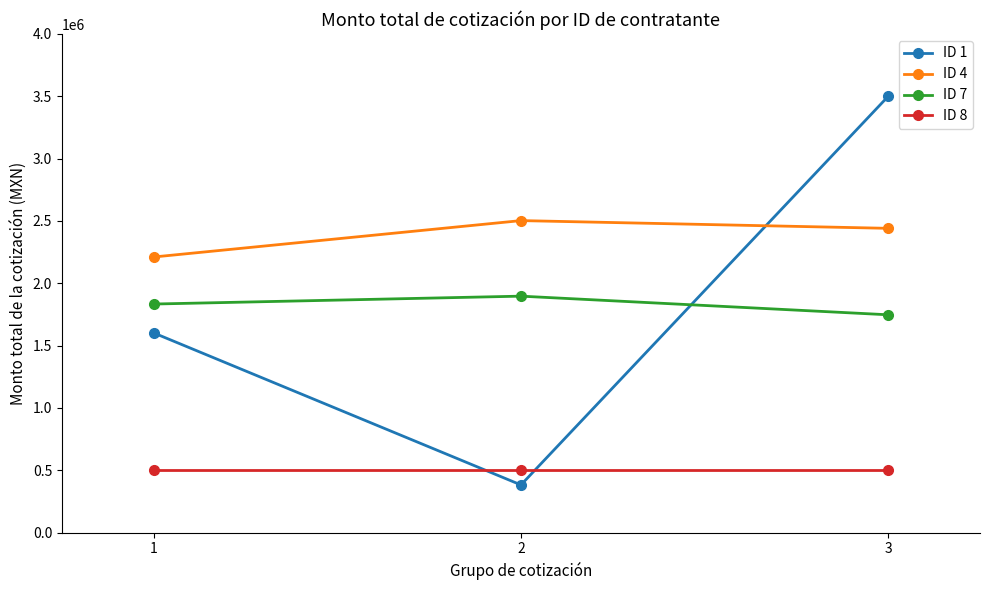

What is the approximate value of ID 7 at 2?

1897064.0